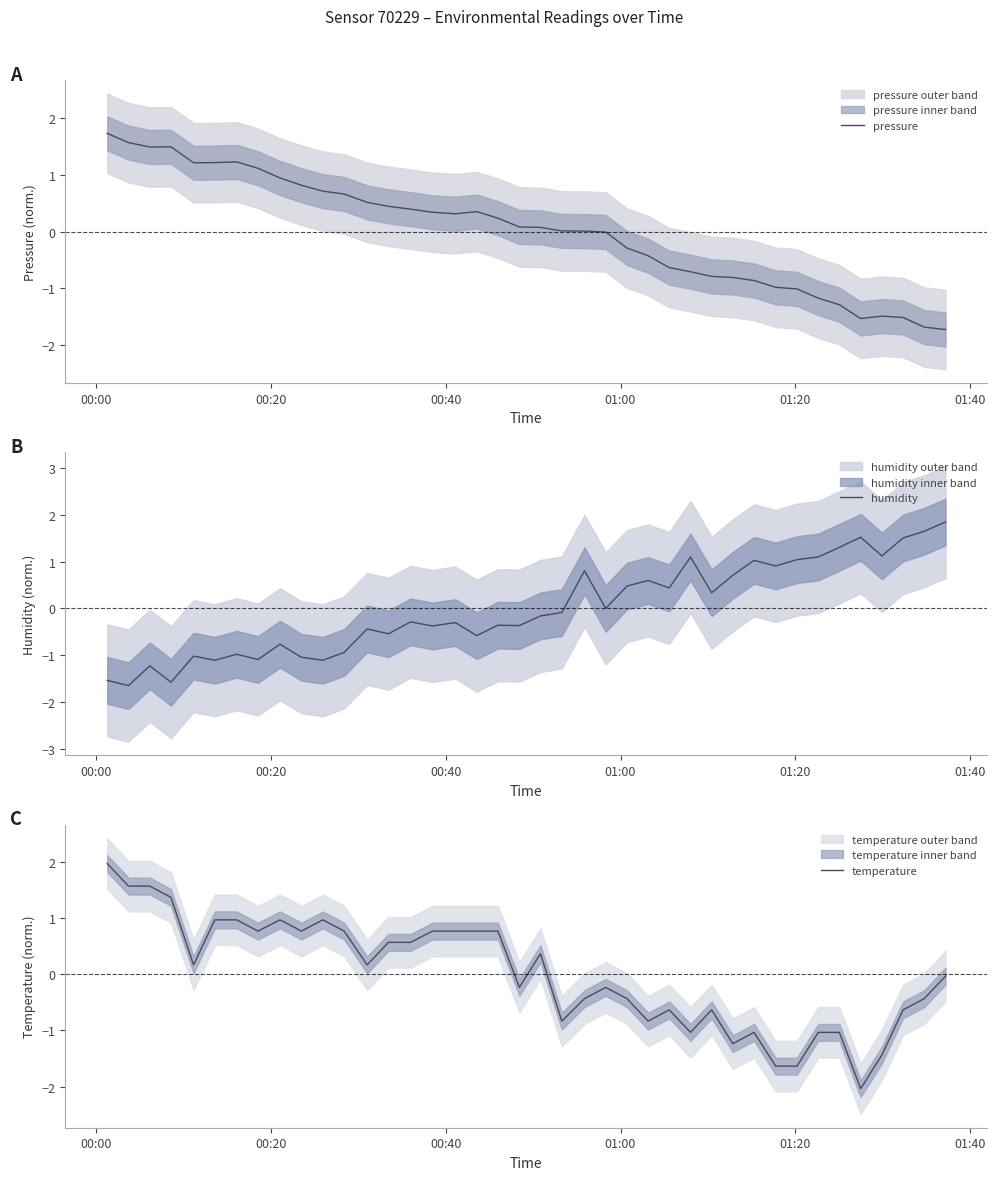

How many interior local peaks does the humidity series have?

13